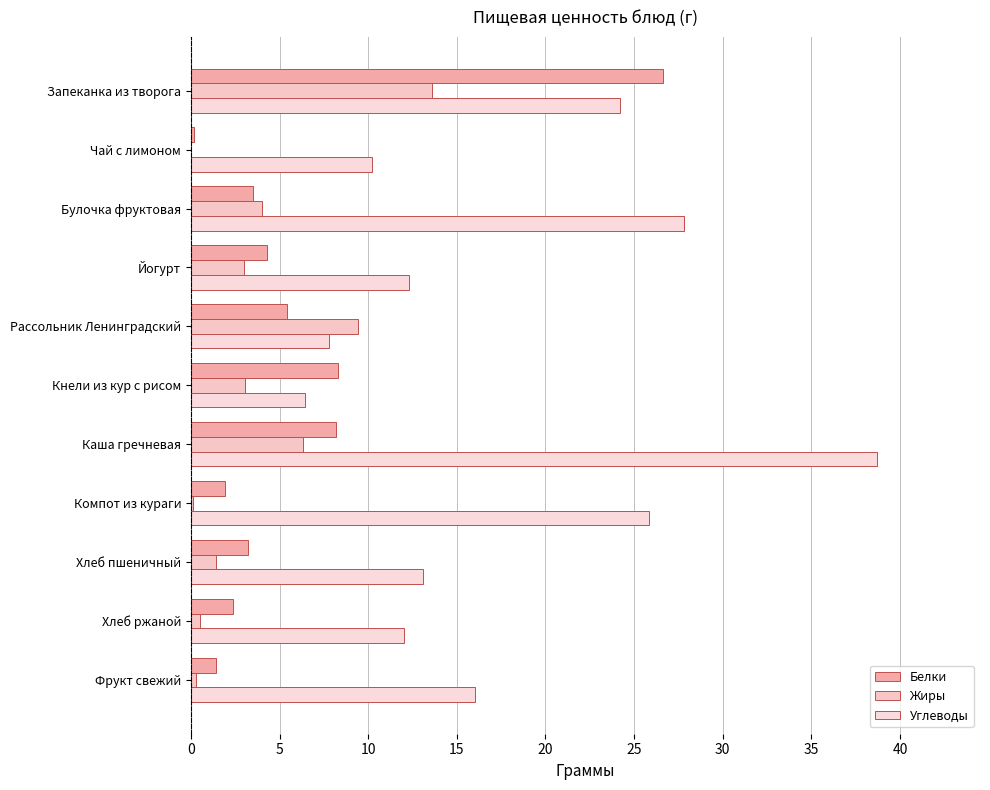

Where is Жиры nearest to the value 6?

Каша гречневая